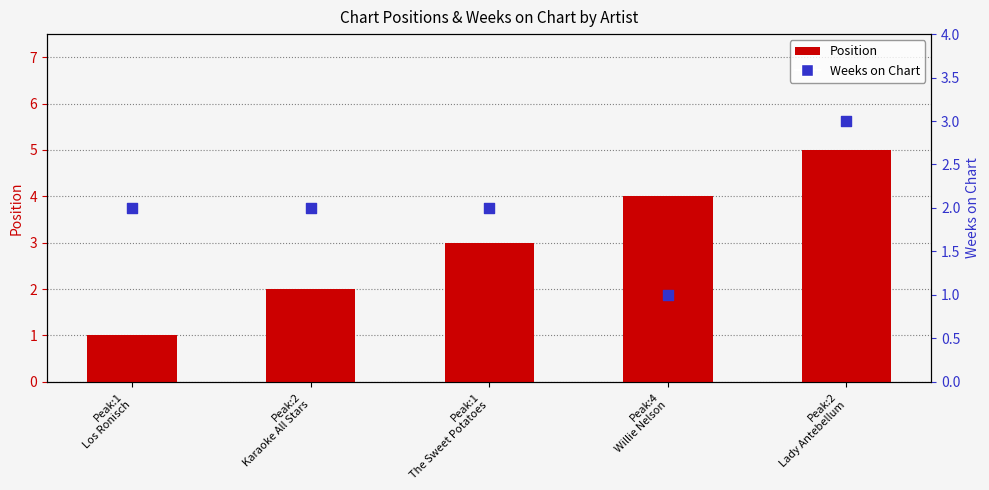

Which series has the largest total across all categories?

Position